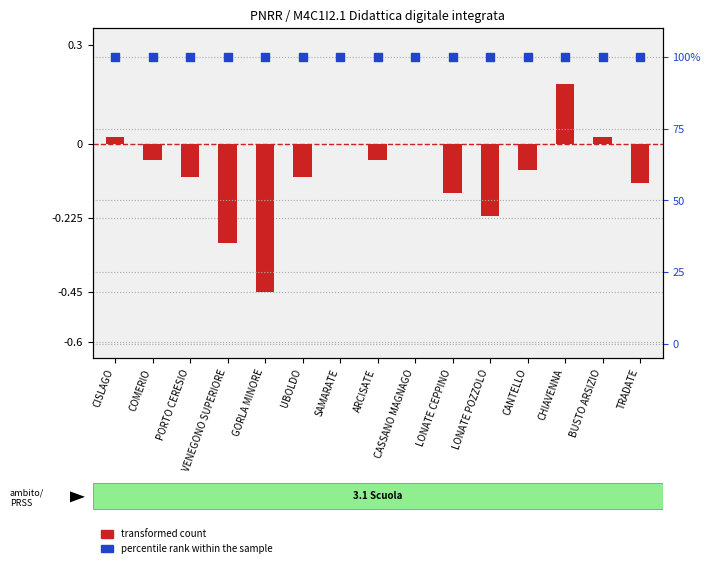

At which category is the sum across all series the highest?

CHIAVENNA